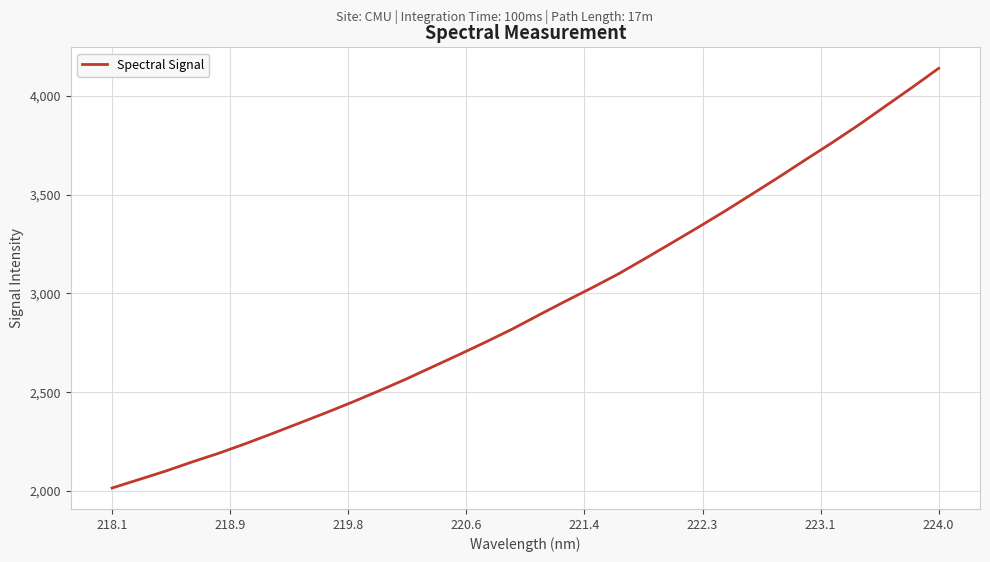

What is the maximum value shown in the chart?

4139.9